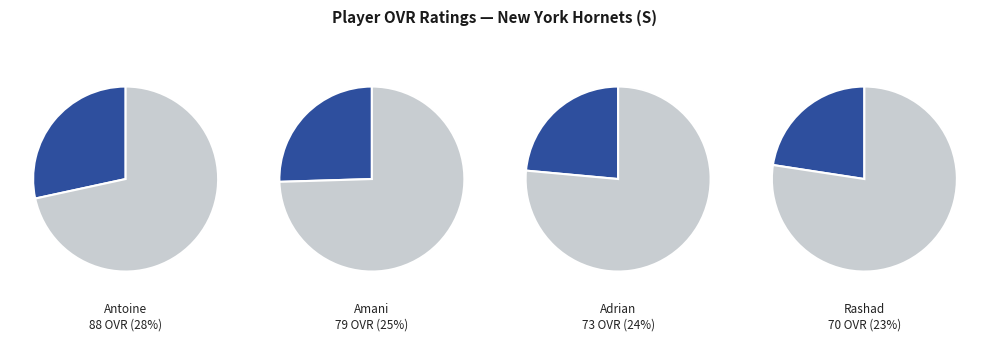

What percentage is NOT represented by Adrian?

76.5%